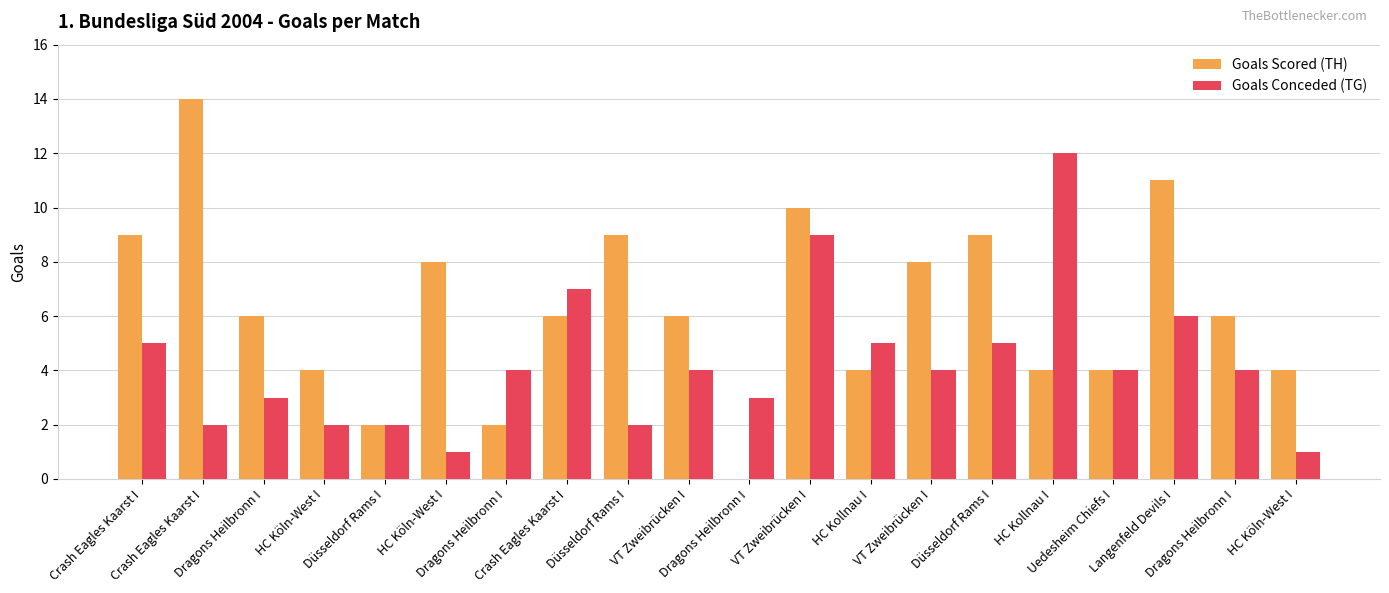

What are all the series names shown in the legend?

Goals Scored (TH), Goals Conceded (TG)